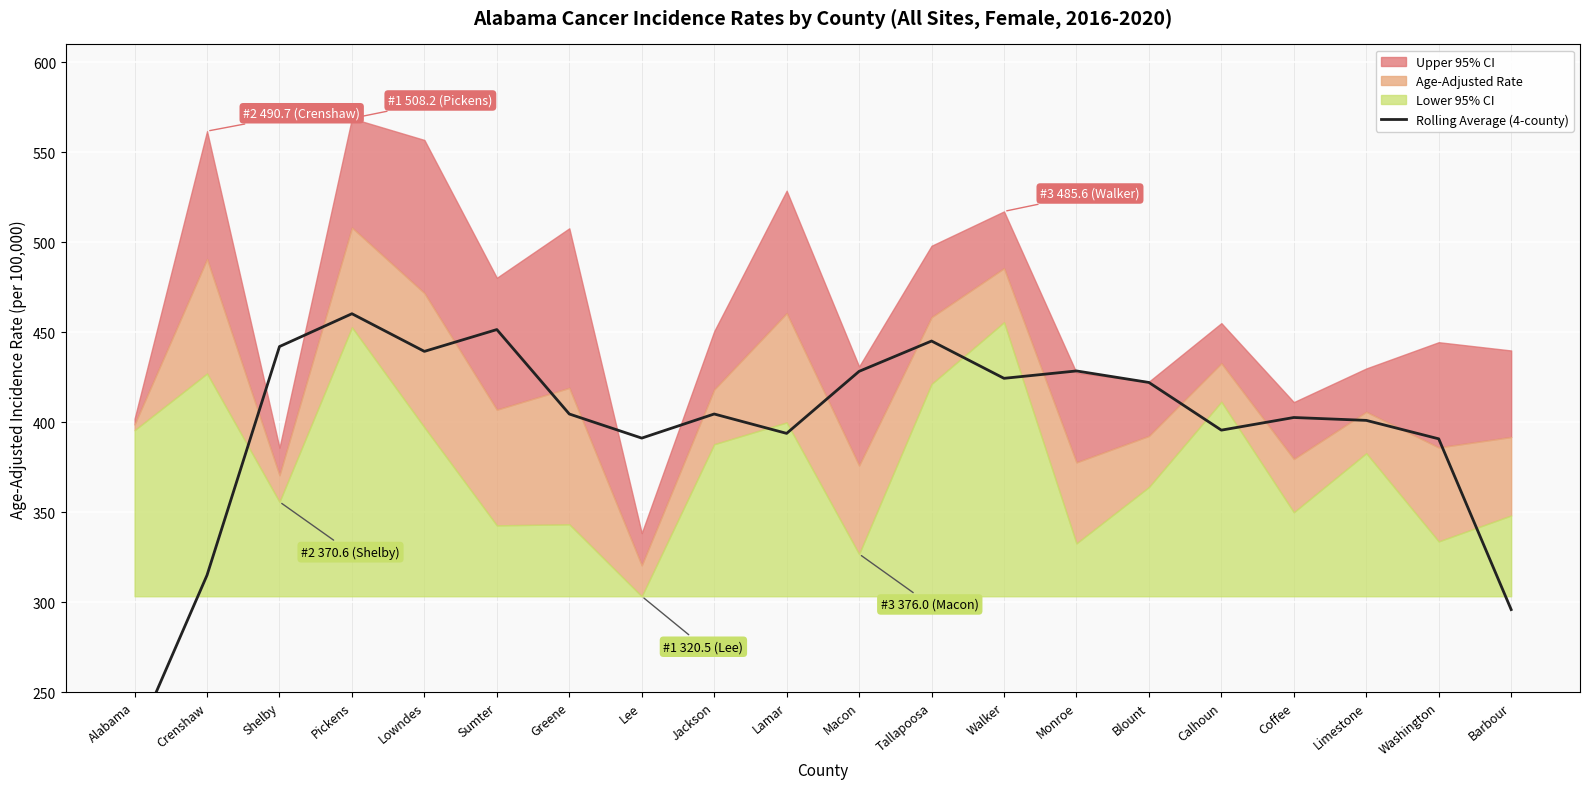

Which label corresponds to the largest value in the chart?

Pickens